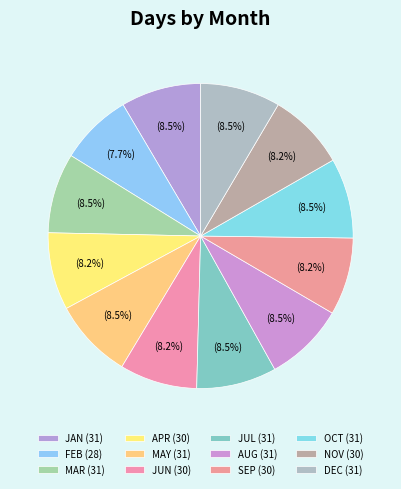

Does MAY represent more than half of the total?

No